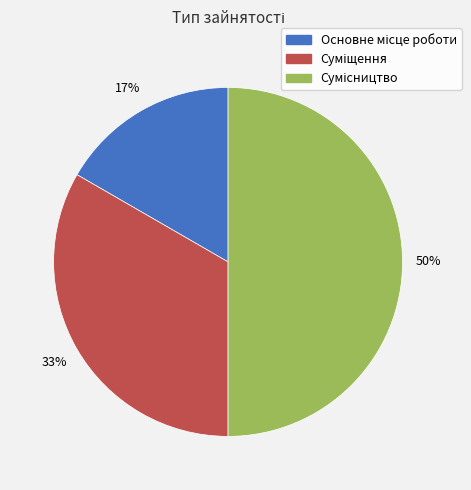

To the nearest percent, what is the difference between the largest and smallest slice percentages?

33%